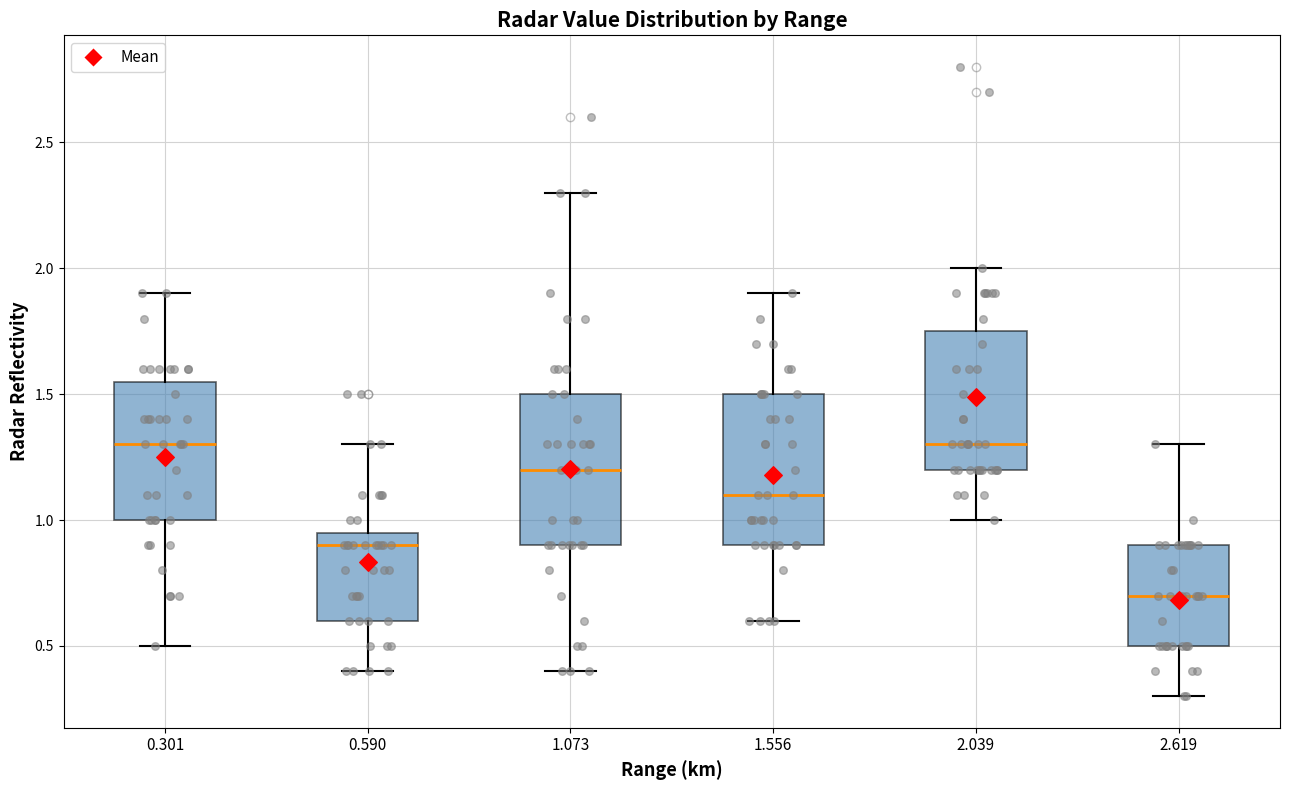

Which box's median line is the lowest?

2.619